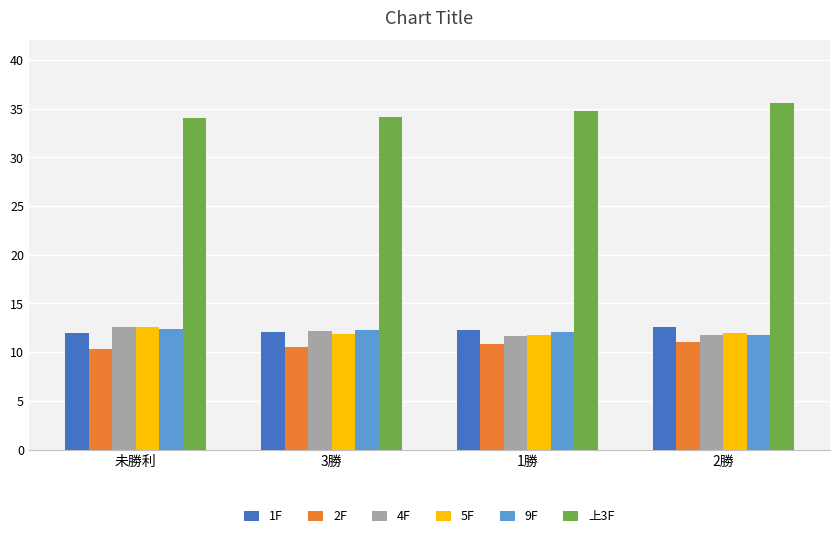

Count the number of data series in this chart.

6